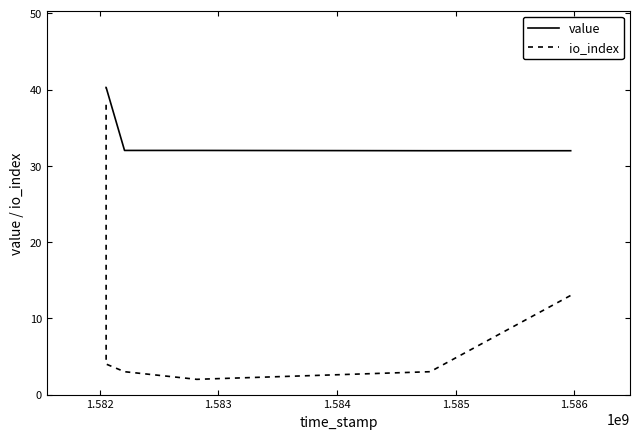

What is the difference between the maximum and minimum values in the value series?

8.3